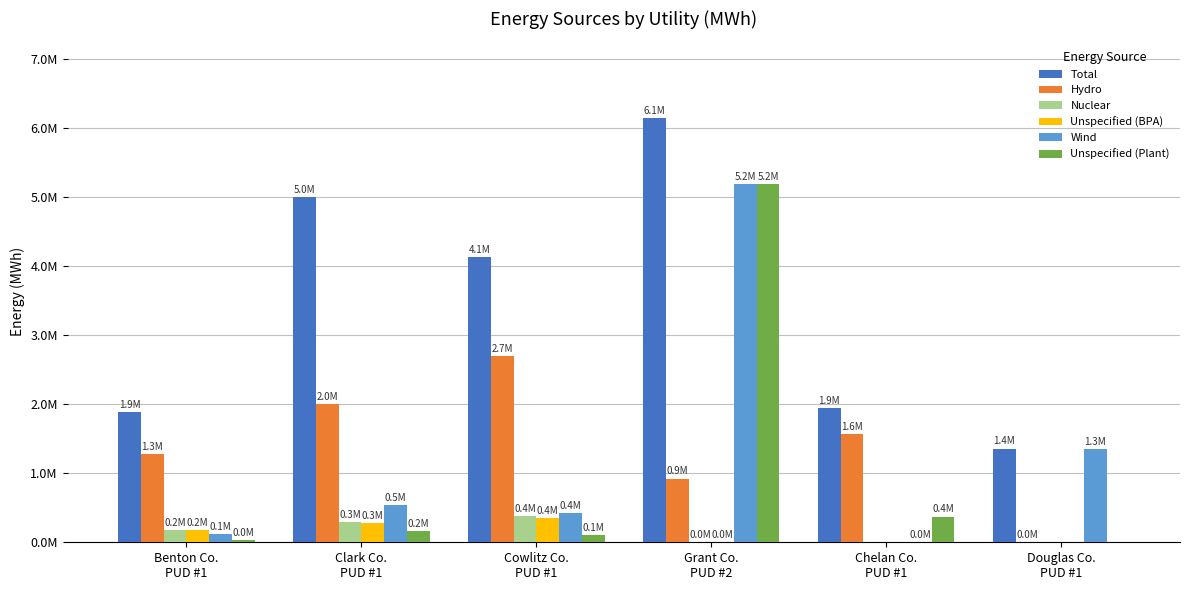

Does the chart contain stacked bars?

No